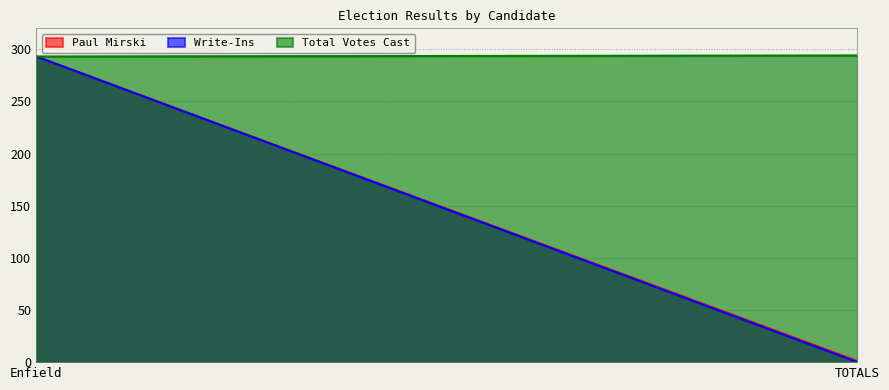

At how many categories does at least one series exceed 216?

2